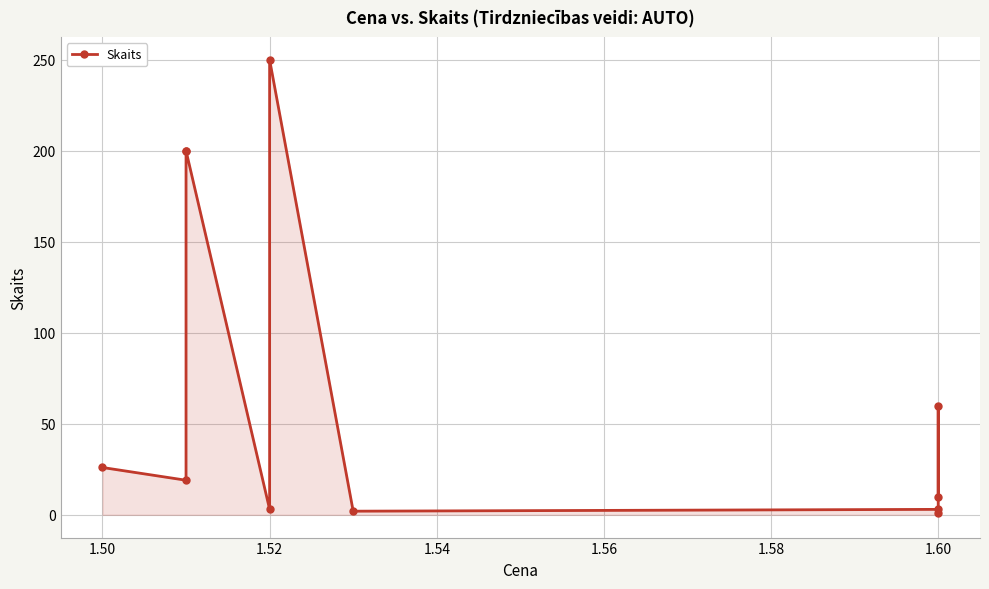

What is the label of the 7th point from the left?

1.60